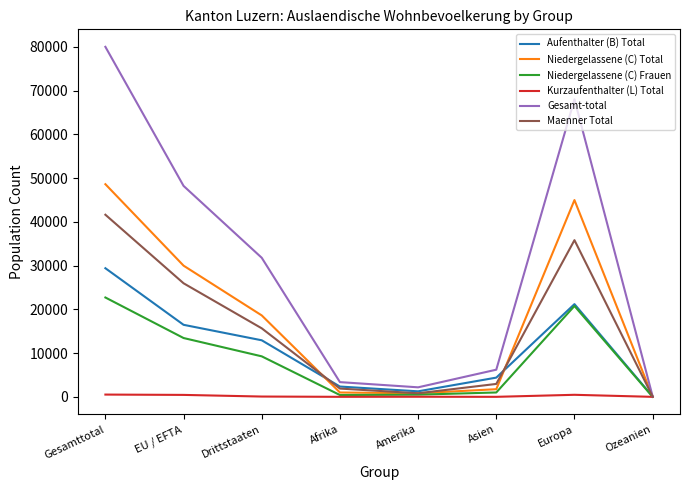

What is the difference between the second highest and second lowest values in the Kurzaufenthalter (L) Total series?

464